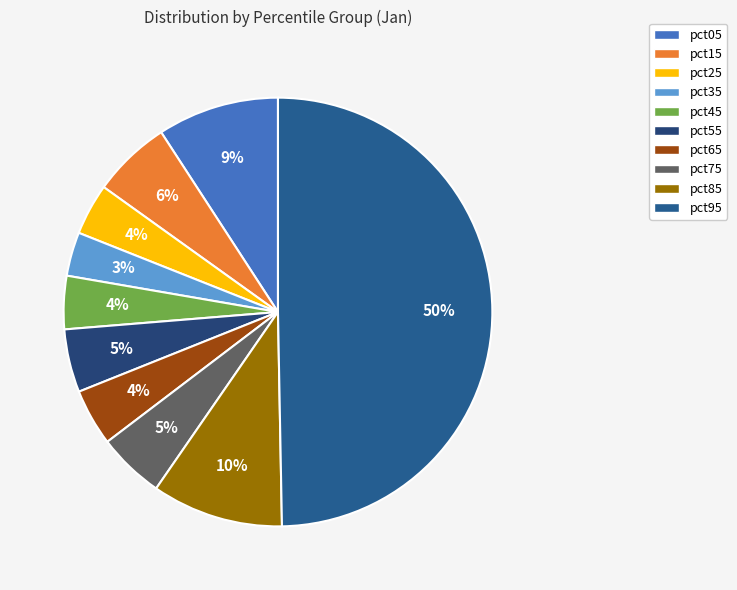

To the nearest percent, what is the average slice percentage?

10%